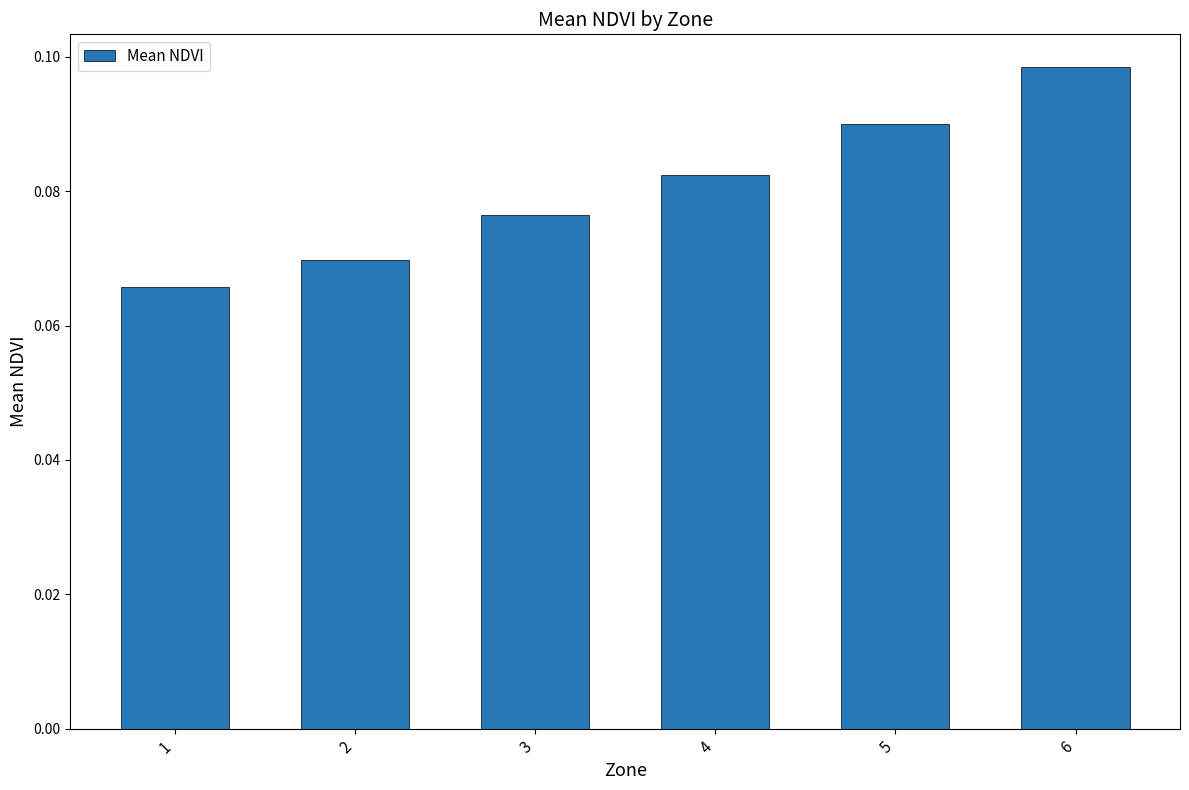

Which category has the highest value across all series?

6